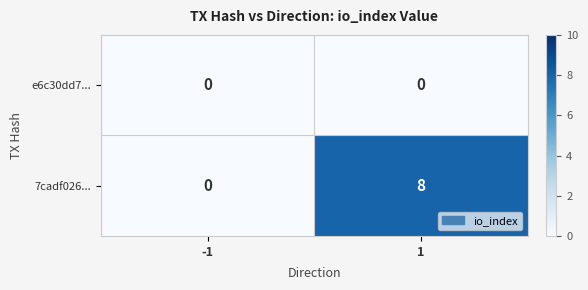

List the series in order of their overall mean, lowest first.

e6c30dd7..., 7cadf026...